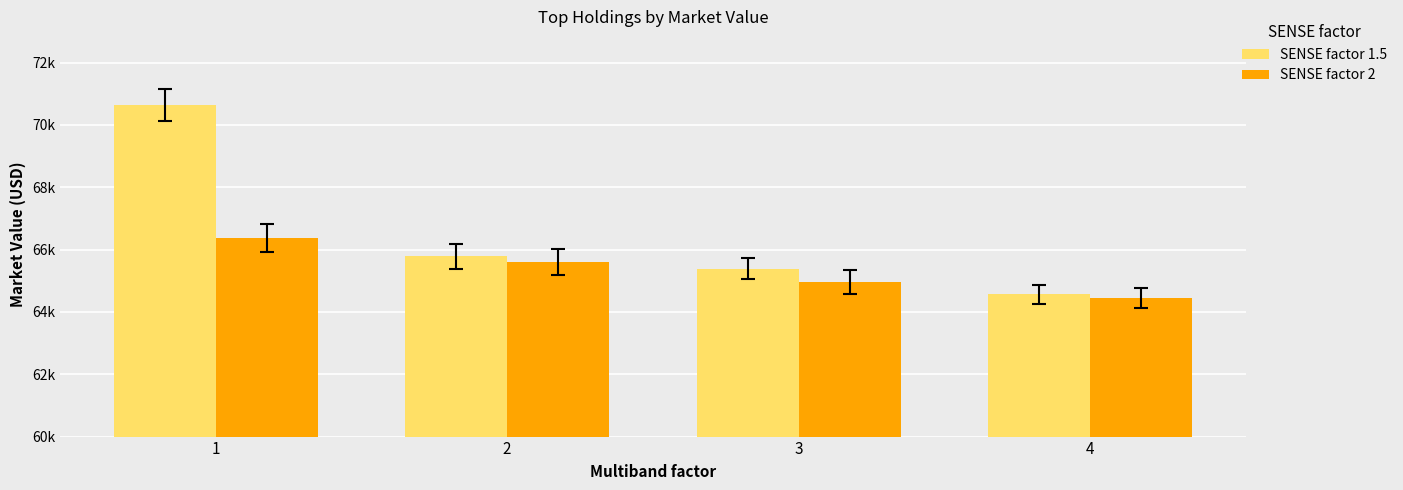

At which label does SENSE factor 2 first exceed 65599?

1